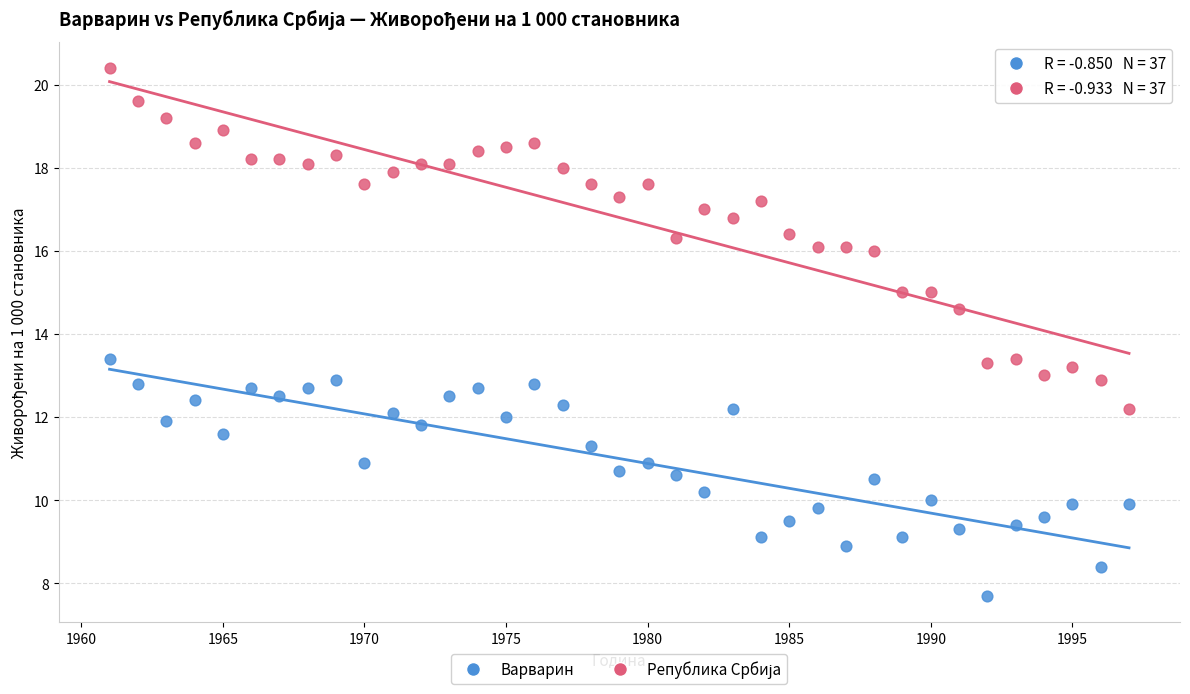

Which series reaches the minimum Y coordinate?

Варварин